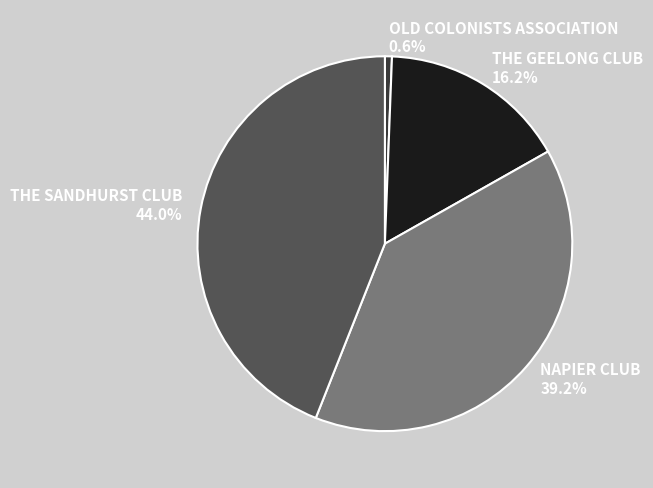

Rank the categories by value from highest to lowest.

THE SANDHURST CLUB, NAPIER CLUB, THE GEELONG CLUB, OLD COLONISTS ASSOCIATION